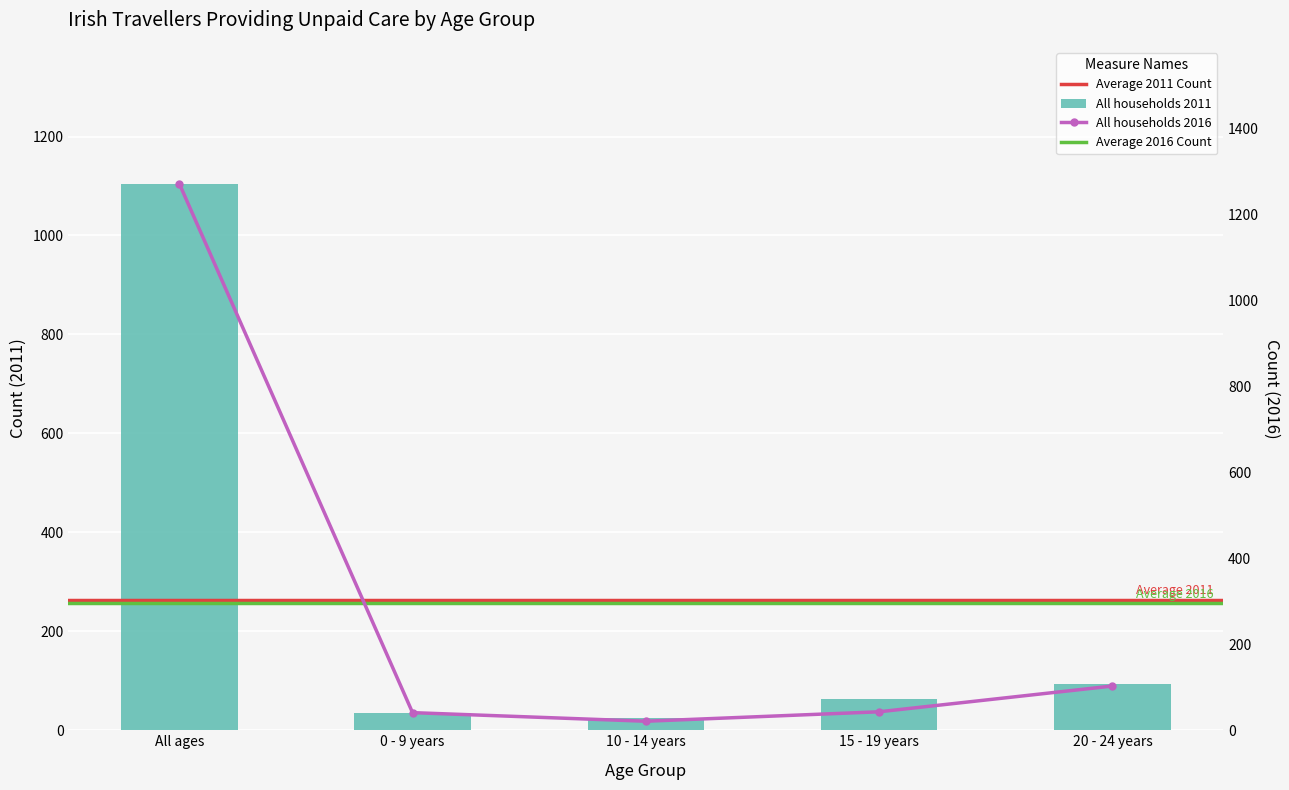

How many data points in All households 2011 are above 63?

2